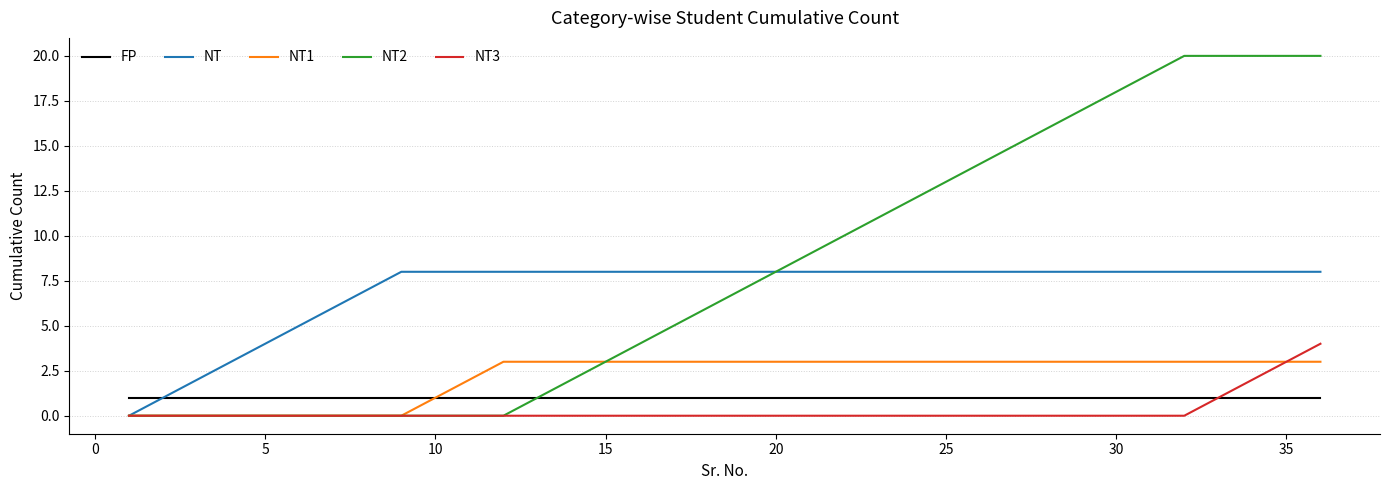

Rank the series by their maximum value, from highest to lowest.

NT2, NT, NT3, NT1, FP